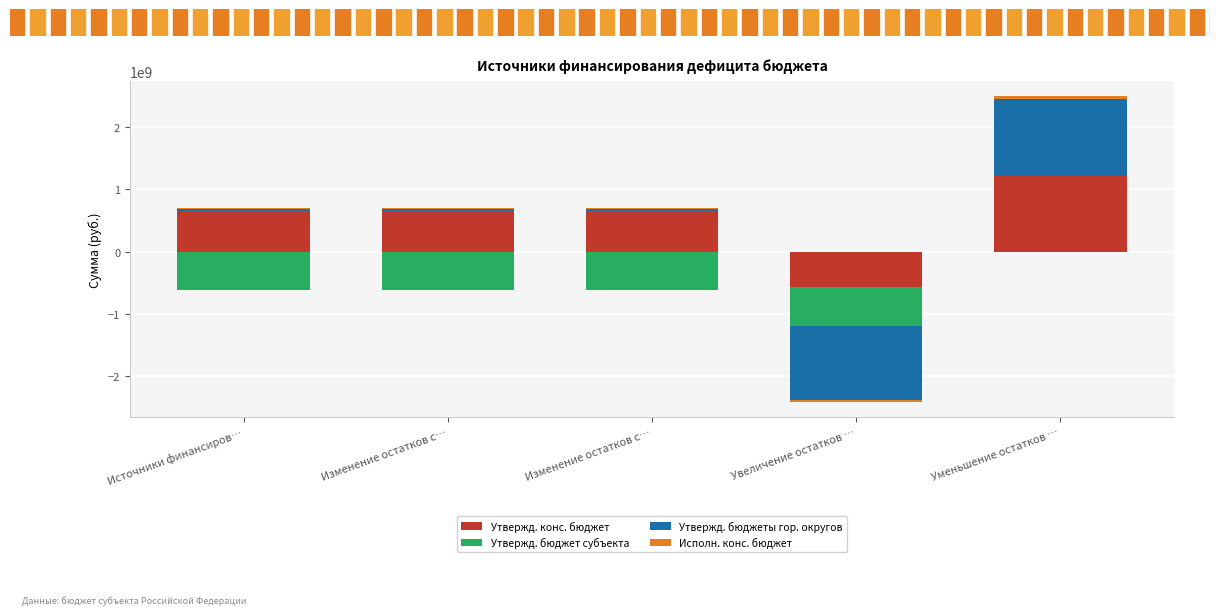

At which category is the sum across all series the highest?

Уменьшение остатков …